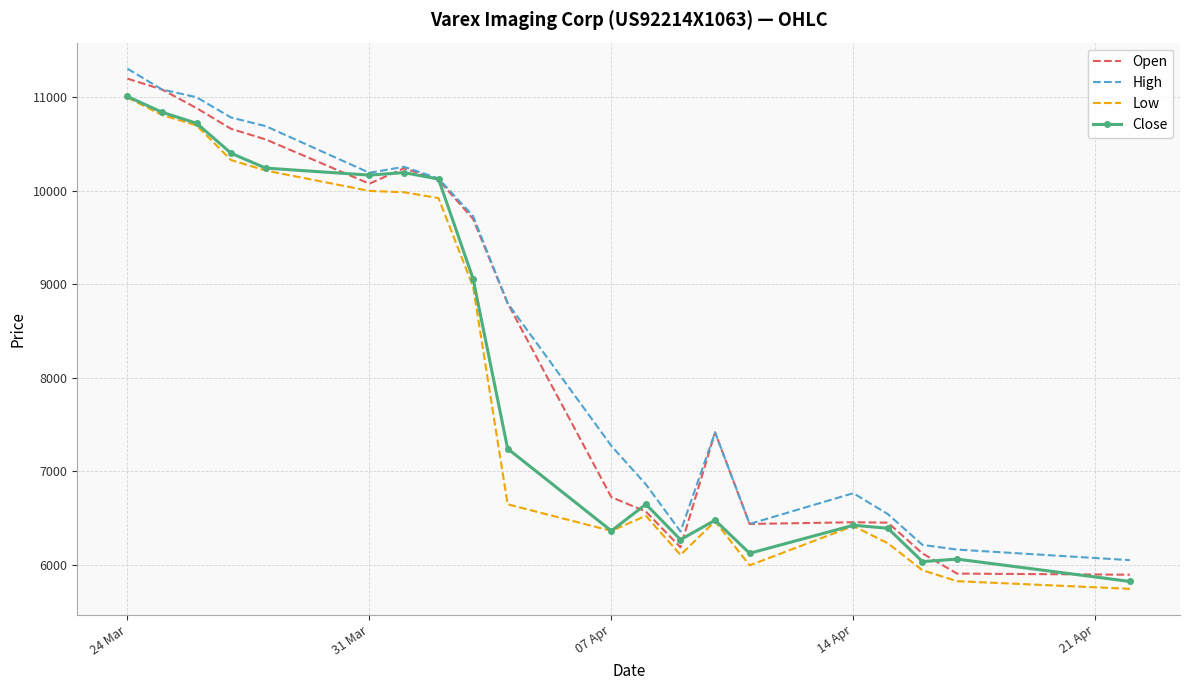

True or false: Open has more than 1 interior local peaks.

True